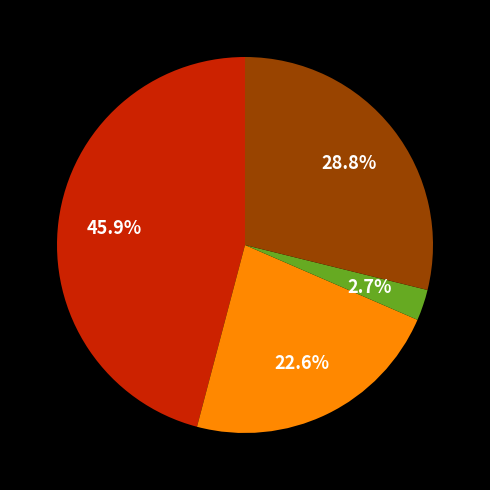

Does any single category account for the majority?

No